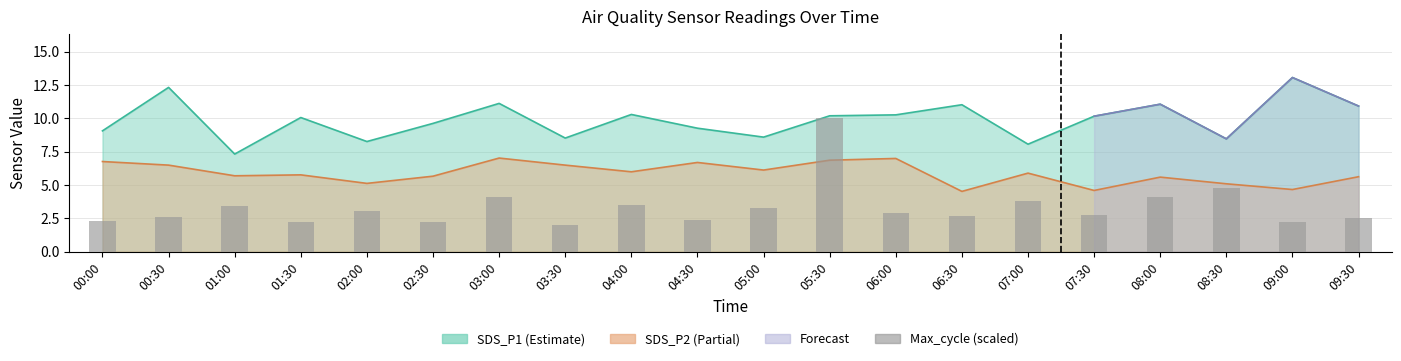

What is the sum of the values at 04:30 and 04:00?

5.9